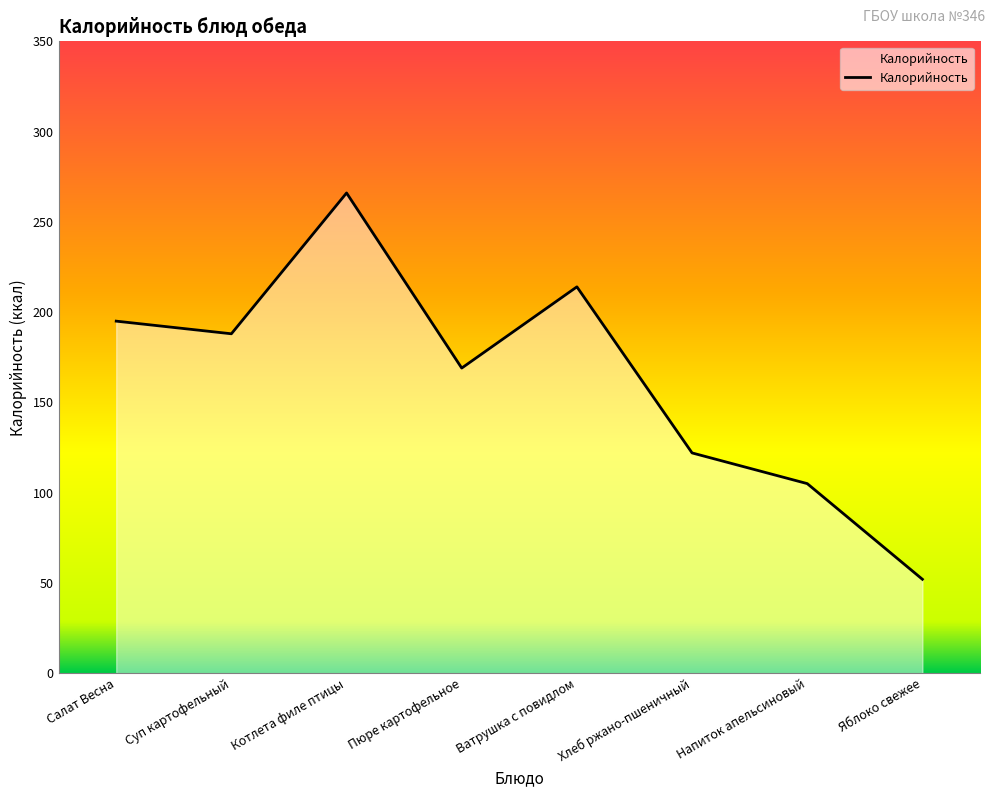

At which category does the data reach its first local peak?

Котлета филе птицы